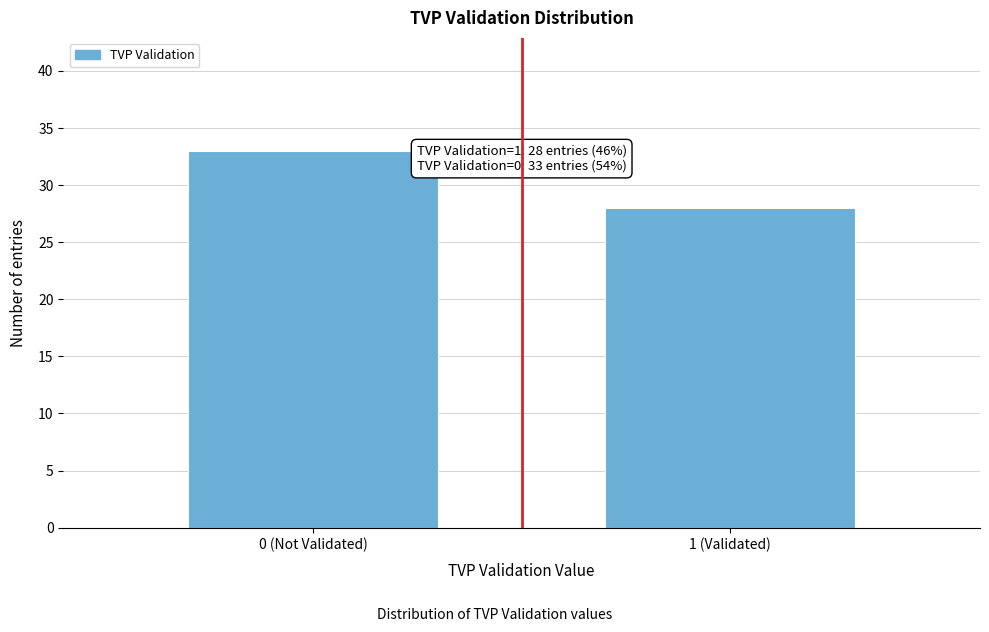

Reading left to right, extract all data points from this chart.

0 (Not Validated)=33	1 (Validated)=28